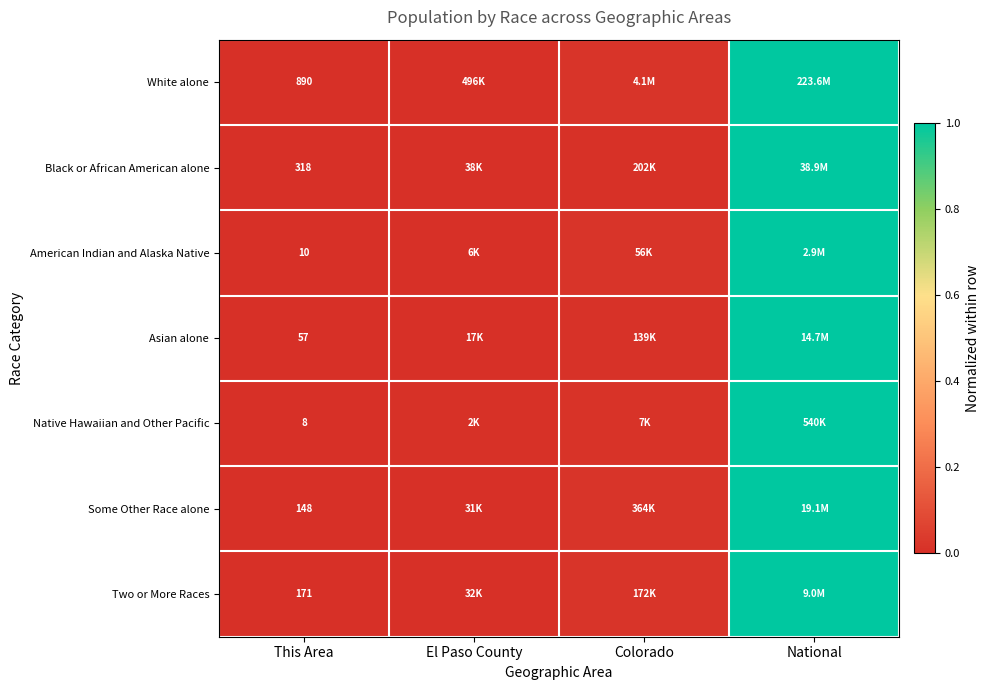

Rank the categories by Native Hawaiian and Other Pacific value from highest to lowest.

National, Colorado, El Paso County, This Area